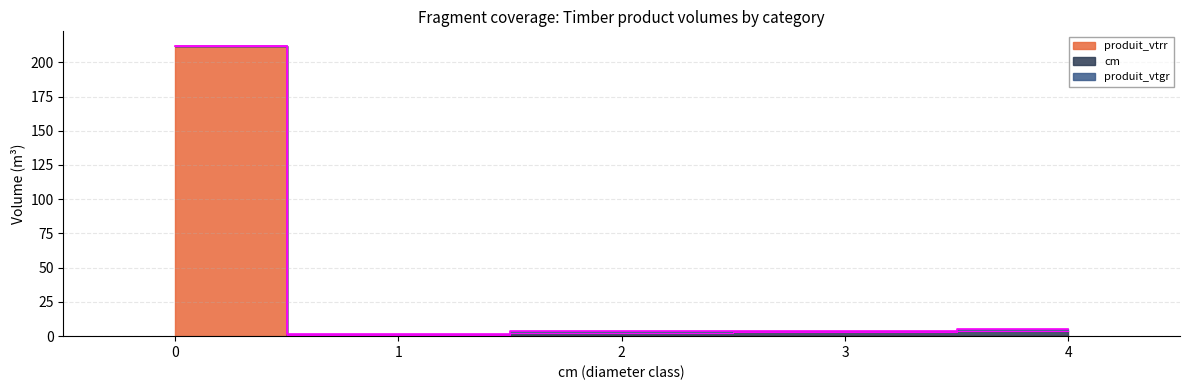

Rank the series at 1 from highest to lowest value.

cm, produit_vtgr, produit_vtrr